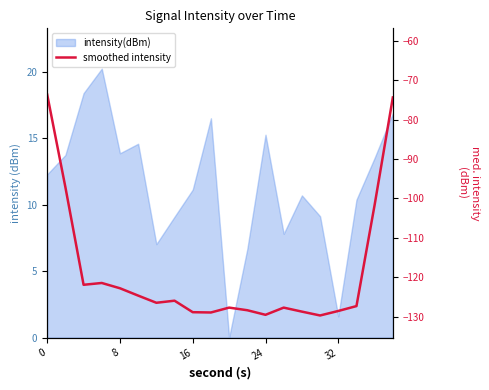

What is the sum of all values?

-2375.0